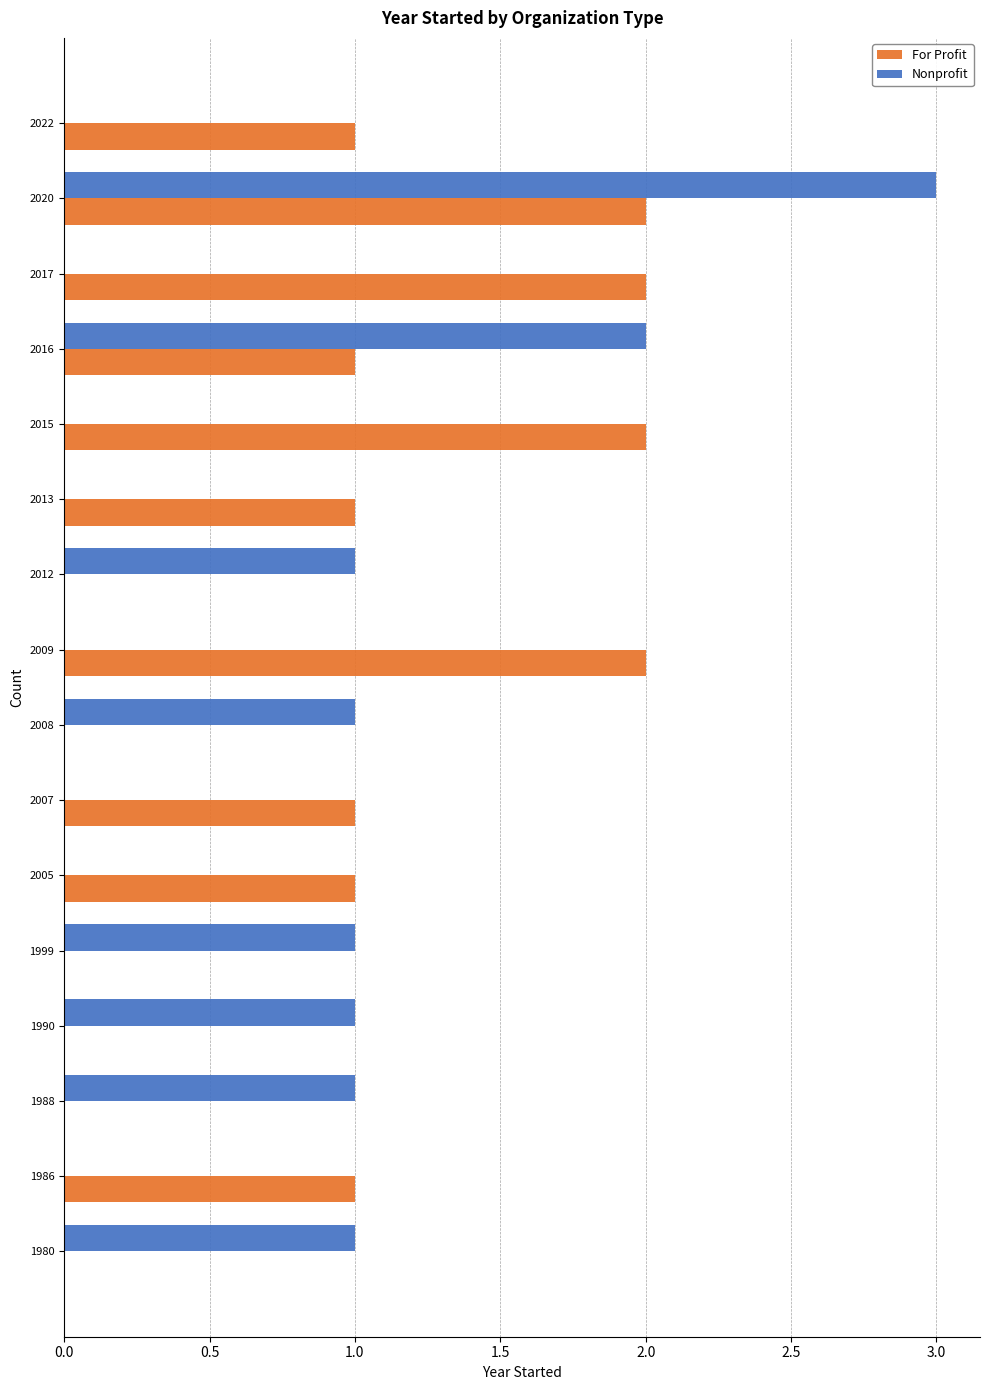

Which series changed the most between 1986 and 2016?

Nonprofit